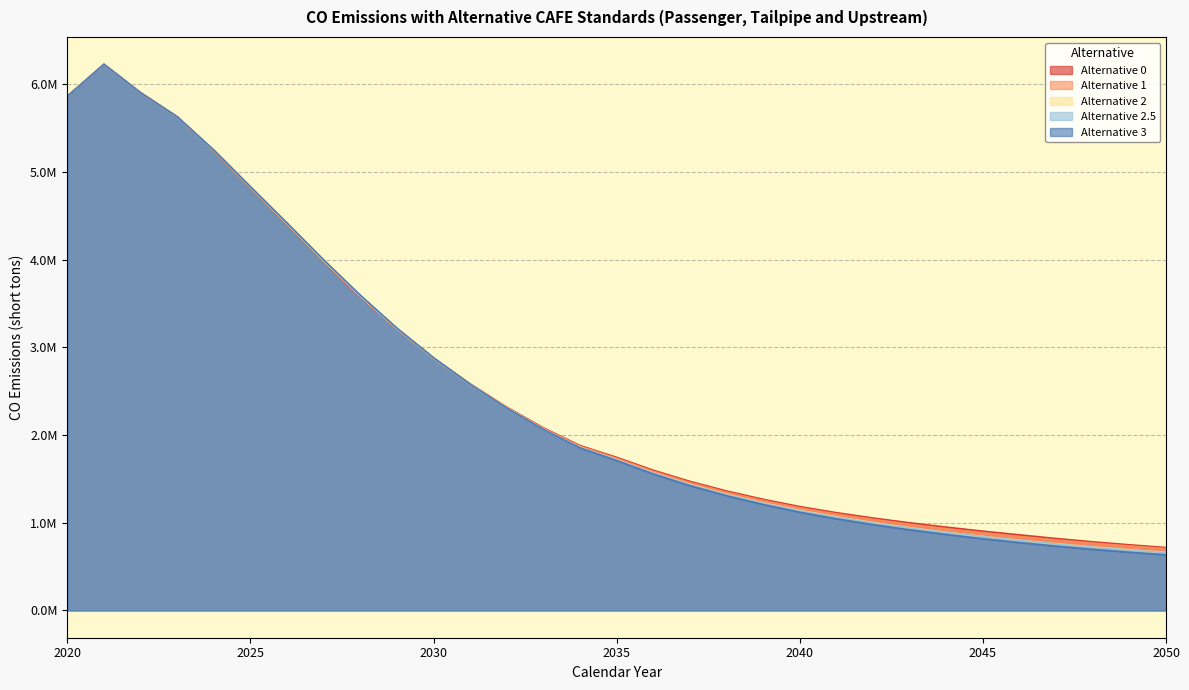

Which series has the largest total across all categories?

Alternative 0